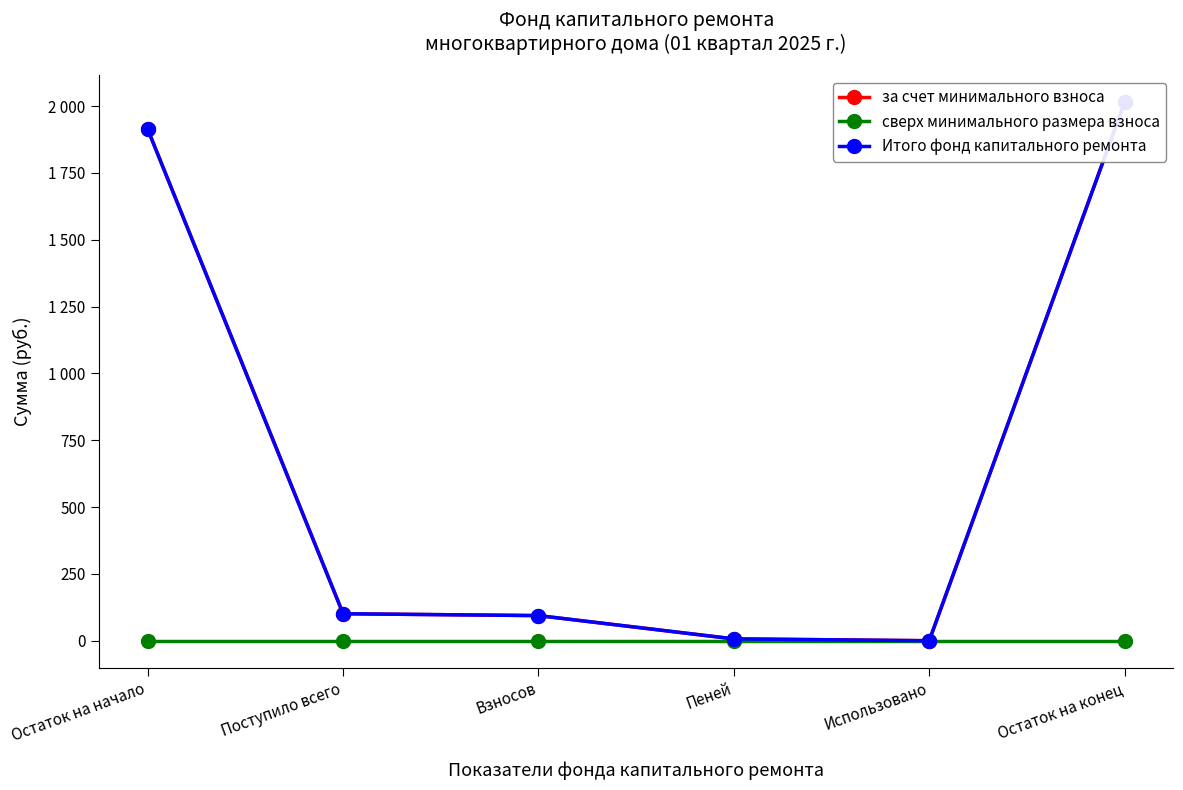

True or false: Итого фонд капитального ремонта and за счет минимального взноса intersect in this chart.

False